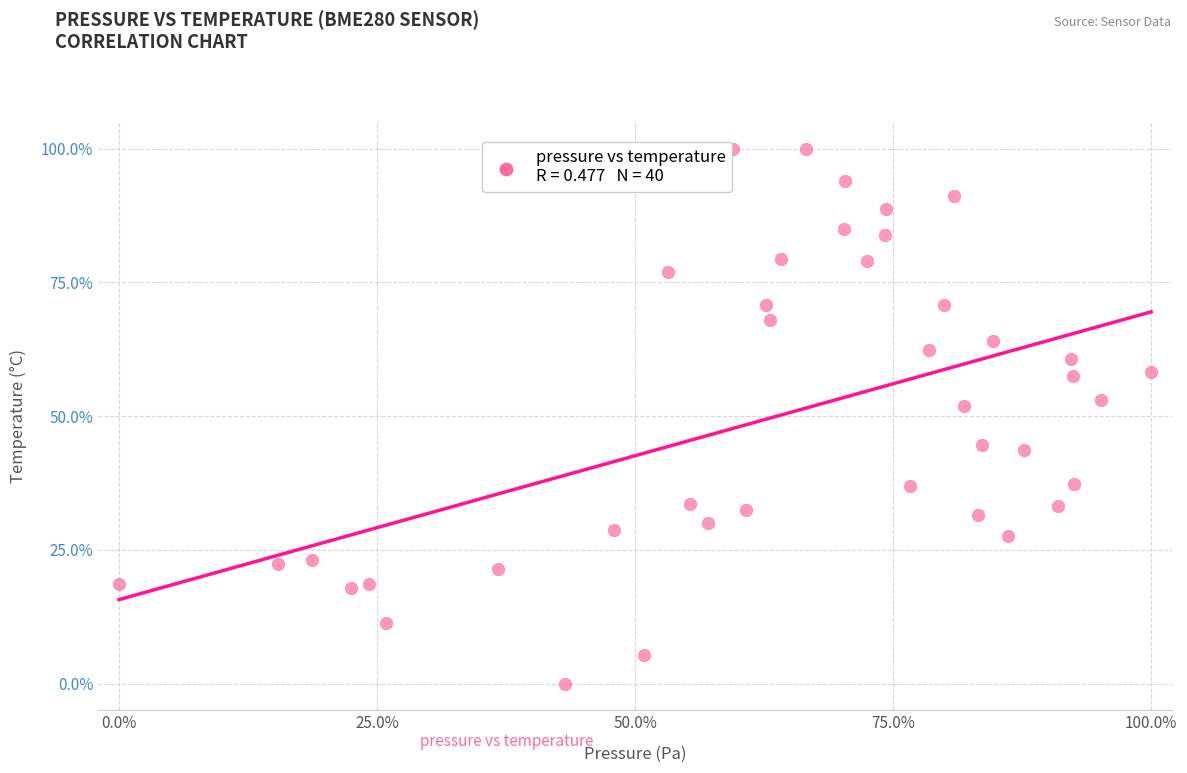

What is the range of X values (max minus min)?

100.0